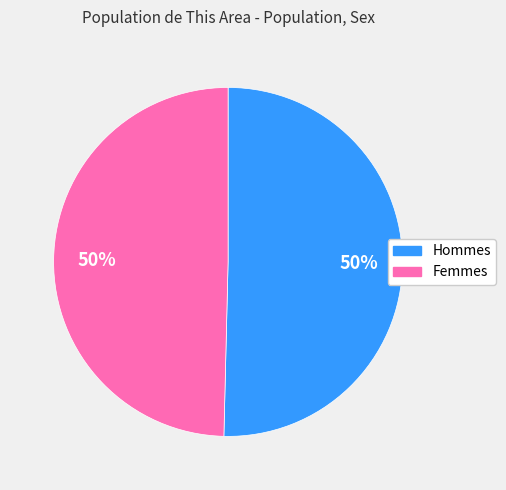

How many slices are in this pie chart?

2